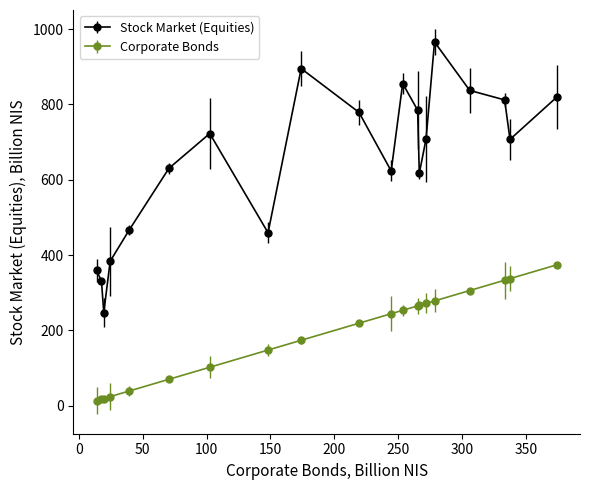

What is the greatest value displayed?

965.8